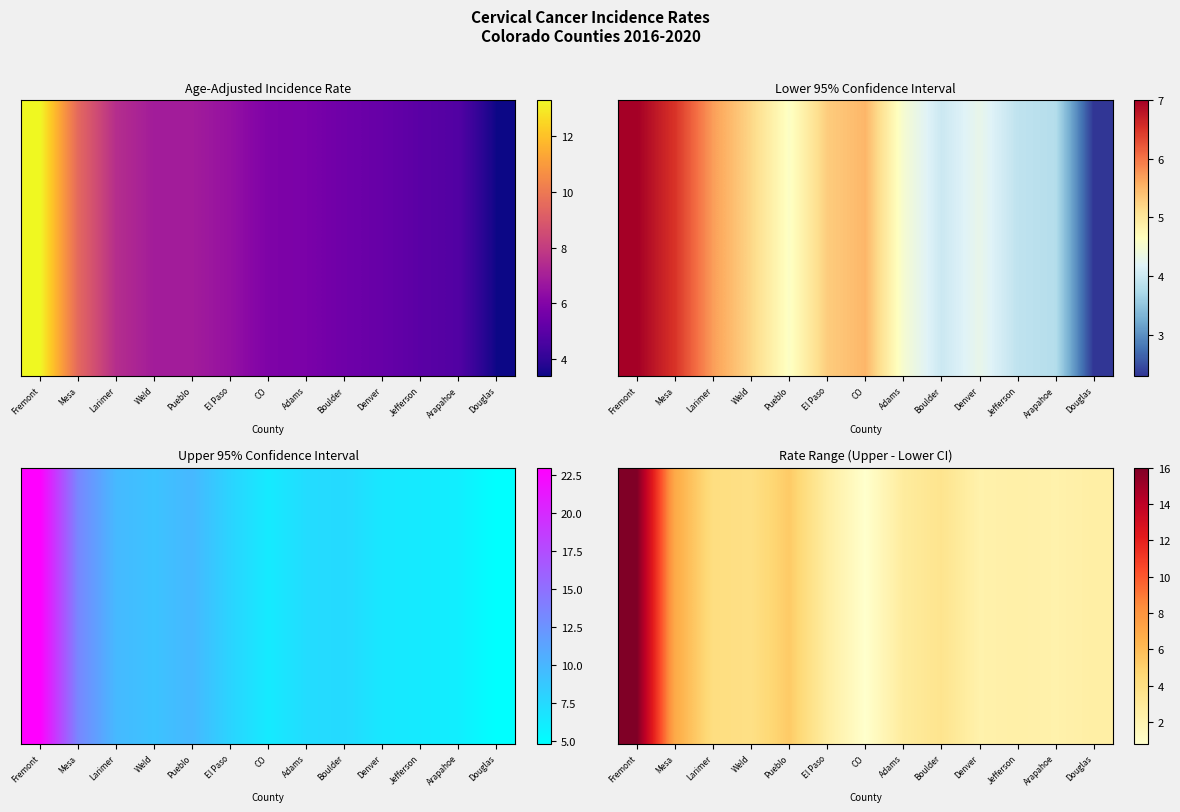

What is the difference between the maximum and second lowest values?

13.8